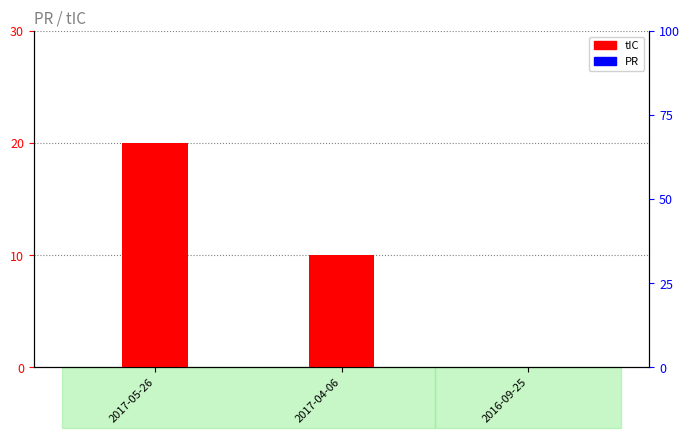

The value of PR at 2017-05-26 is 0. True or false?

True